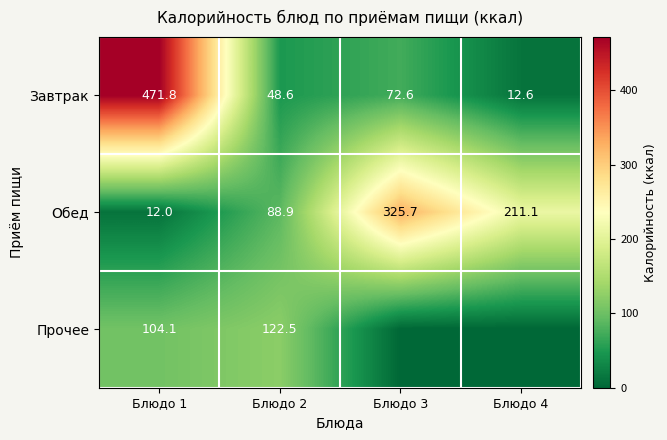

How many categories are shown in the chart?

4